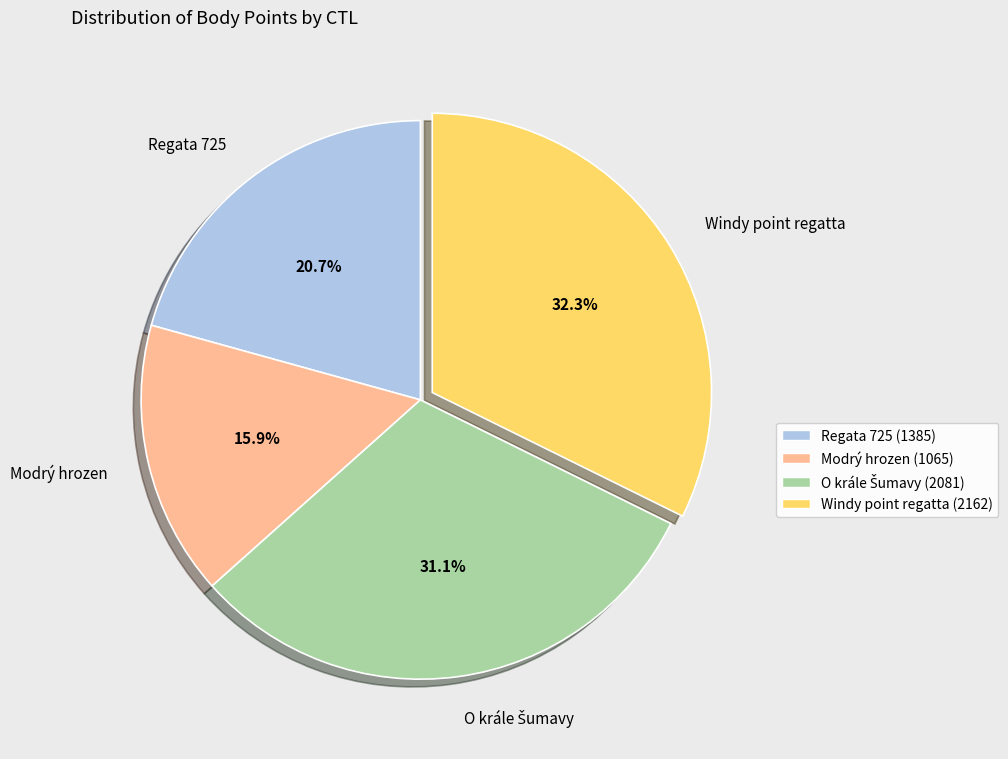

Which has a higher value, Modrý hrozen or Windy point regatta?

Windy point regatta